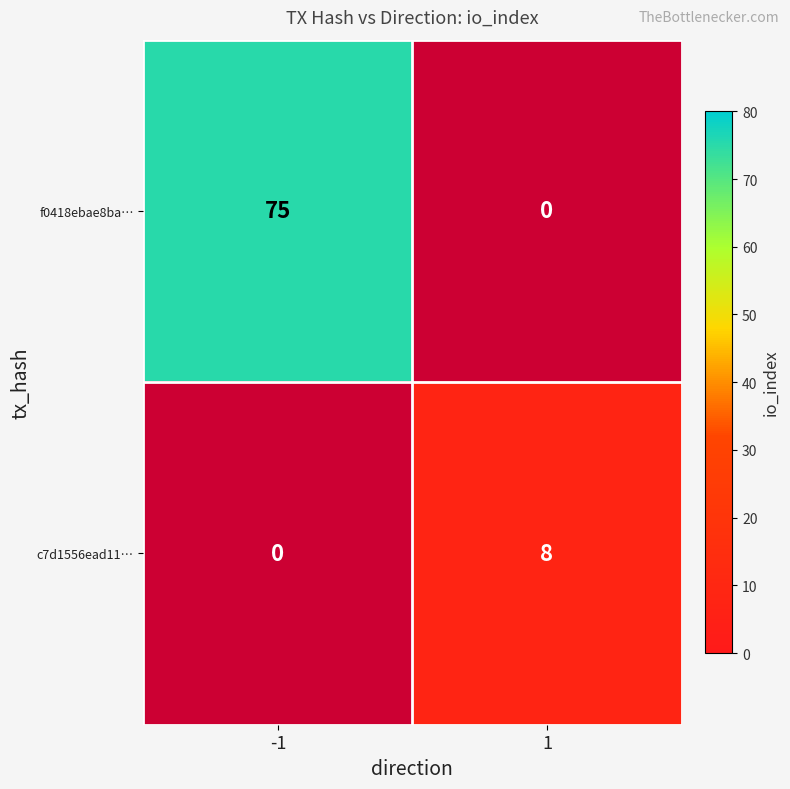

List the series in order of their peak value, highest first.

f0418ebae8ba…, c7d1556ead11…